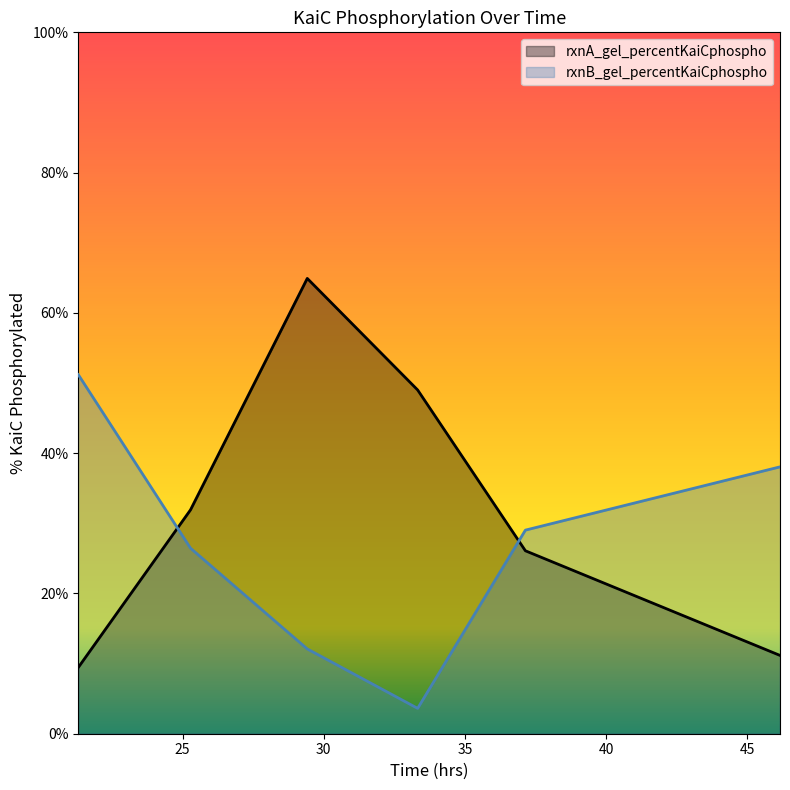

Which series has the widest spread of values?

rxnA_gel_percentKaiCphospho